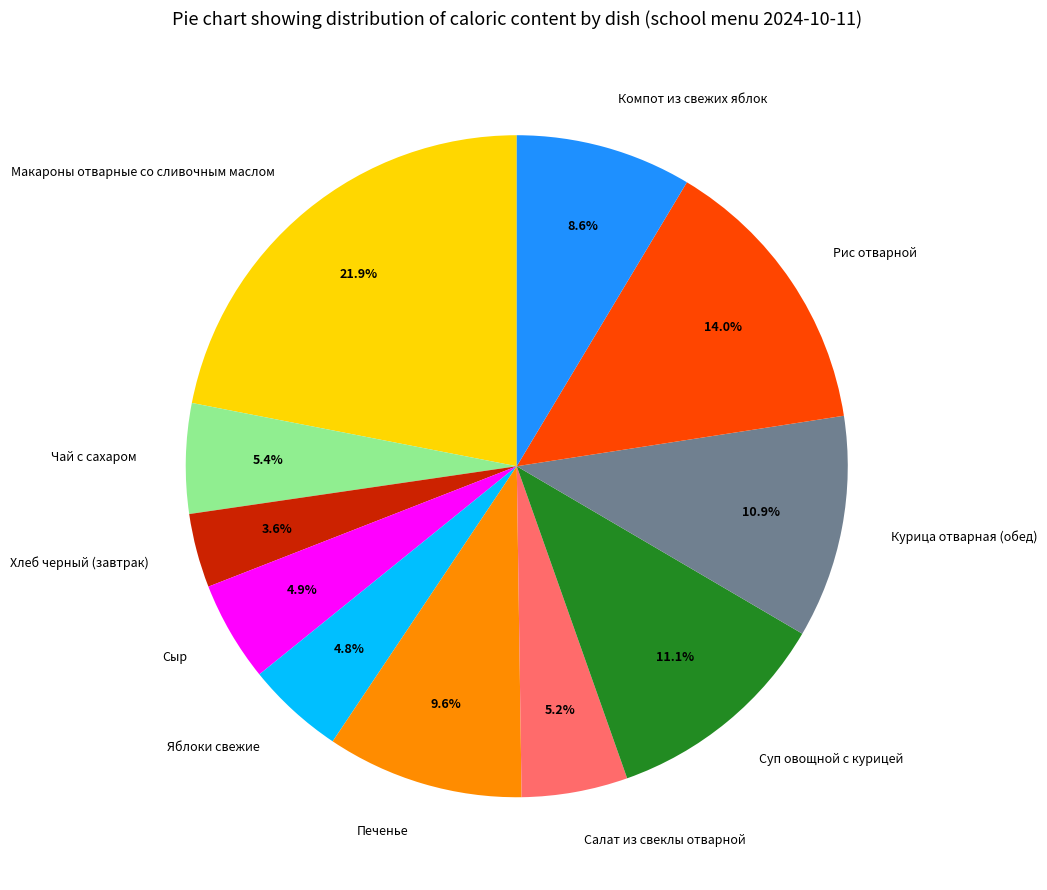

The Чай с сахаром slice represents 5% of the pie. True or false?

True